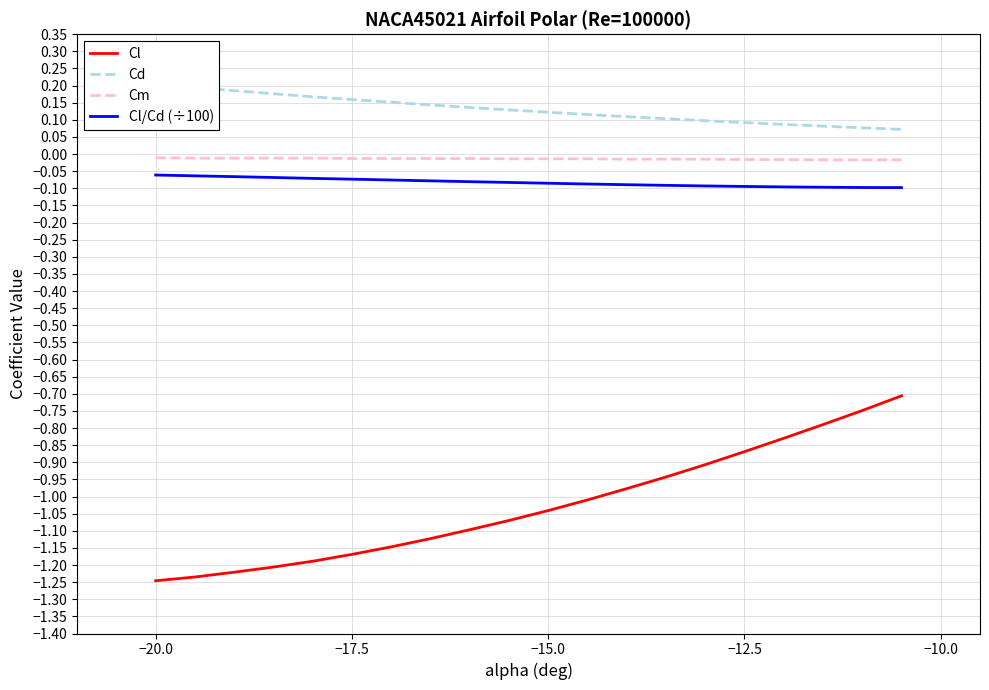

The Cl series shows -0.5 at −15.0. True or false?

False